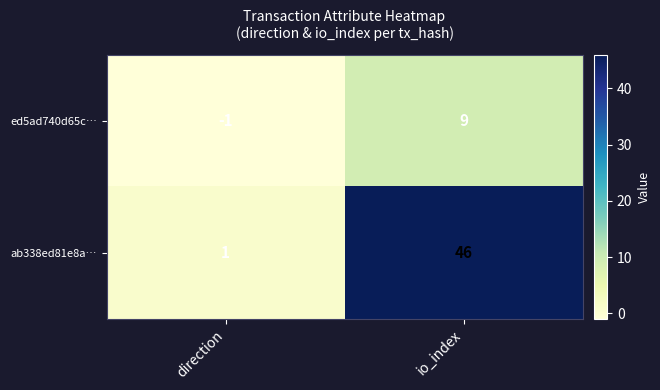

What is the sum of the ed5ad740d65c… values at io_index and direction?

8